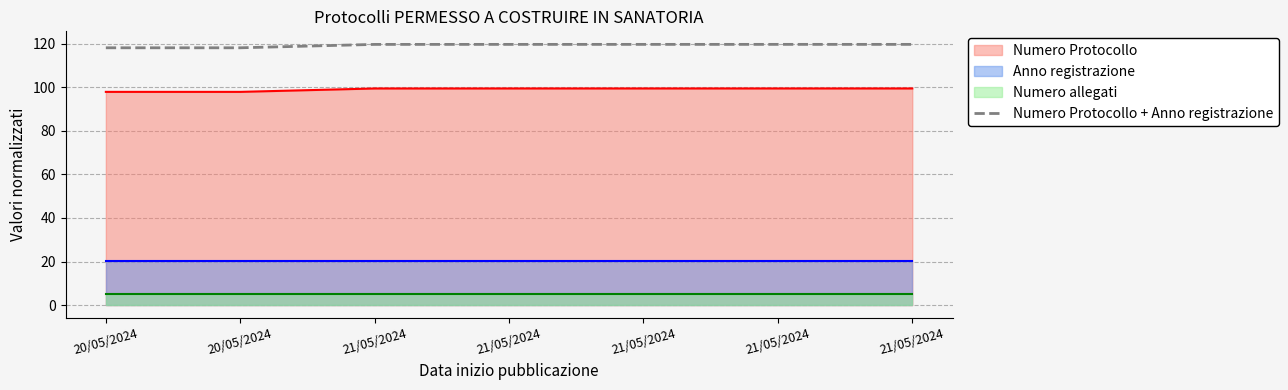

What is the maximum value shown in the chart?

119.7